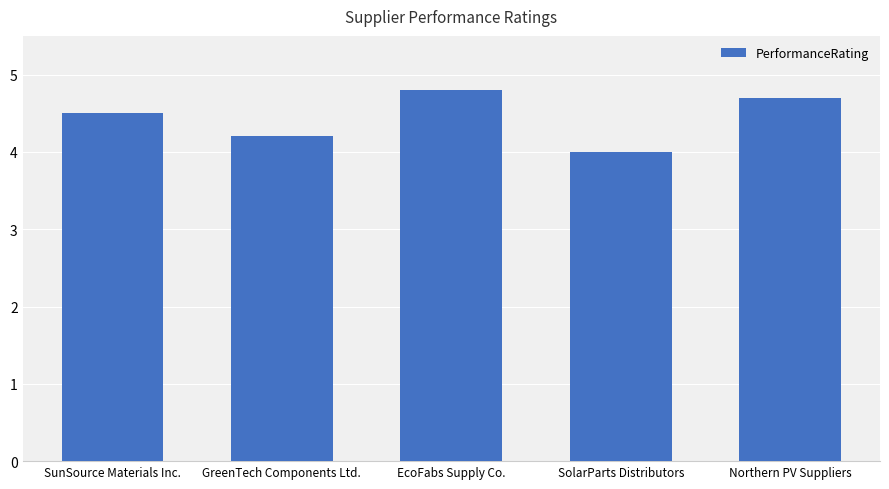

Rank the categories by value from highest to lowest.

EcoFabs Supply Co., Northern PV Suppliers, SunSource Materials Inc., GreenTech Components Ltd., SolarParts Distributors